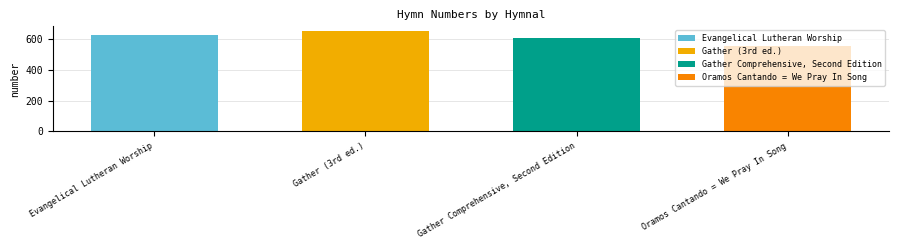

What is the average value?

606